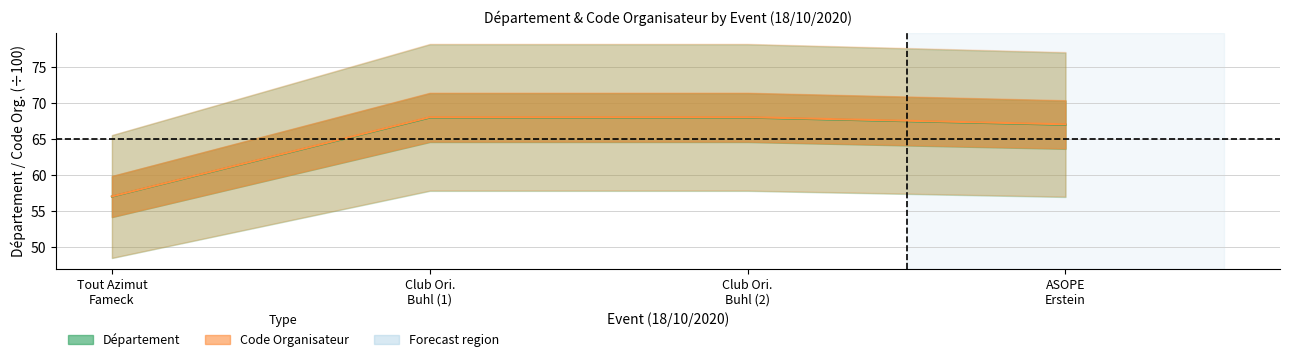

Is the value of Département at Tout Azimut Fameck greater than the value of Code Organisateur at Tout Azimut Fameck?

No